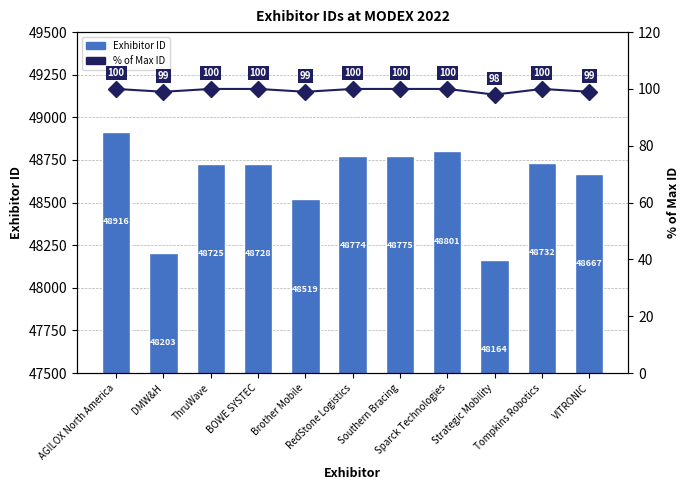

Reading right to left, list all the values displayed in this chart.

Exhibitor ID: 48667	48732	48164	48801	48775	48774	48519	48728	48725	48203	48916
% of Max ID: 99	100	98	100	100	100	99	100	100	99	100